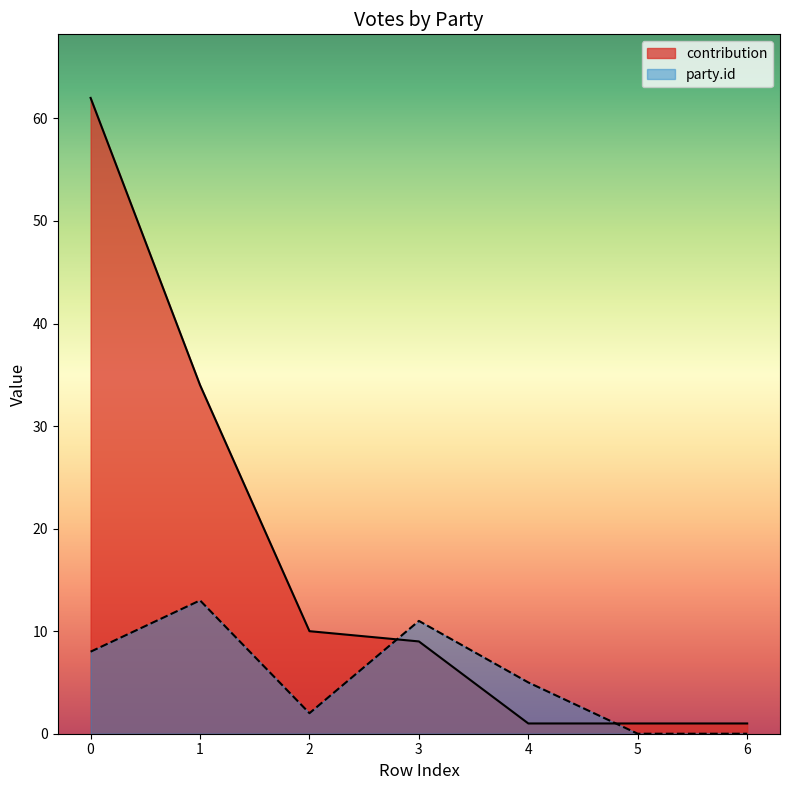

Between 1 and 6, which is larger?

1